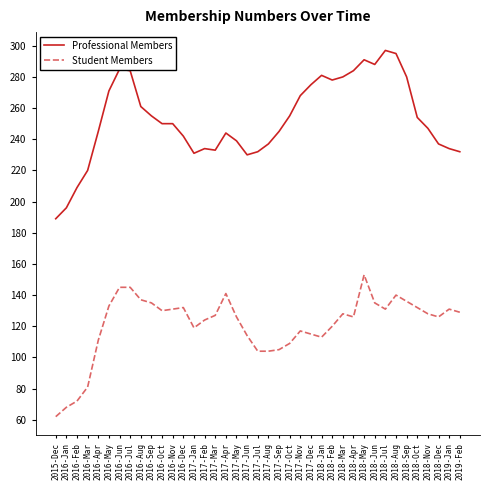

The Student Members series shows 84 at 2018-Jul. True or false?

False